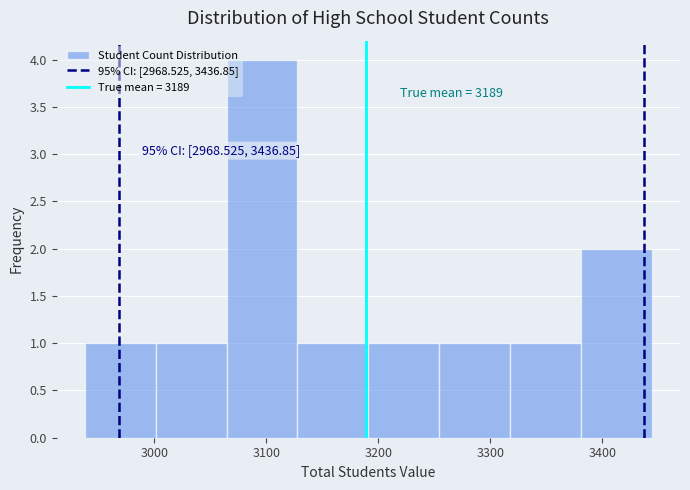

Which range on the x-axis has the tallest bar?

3060 to 3130